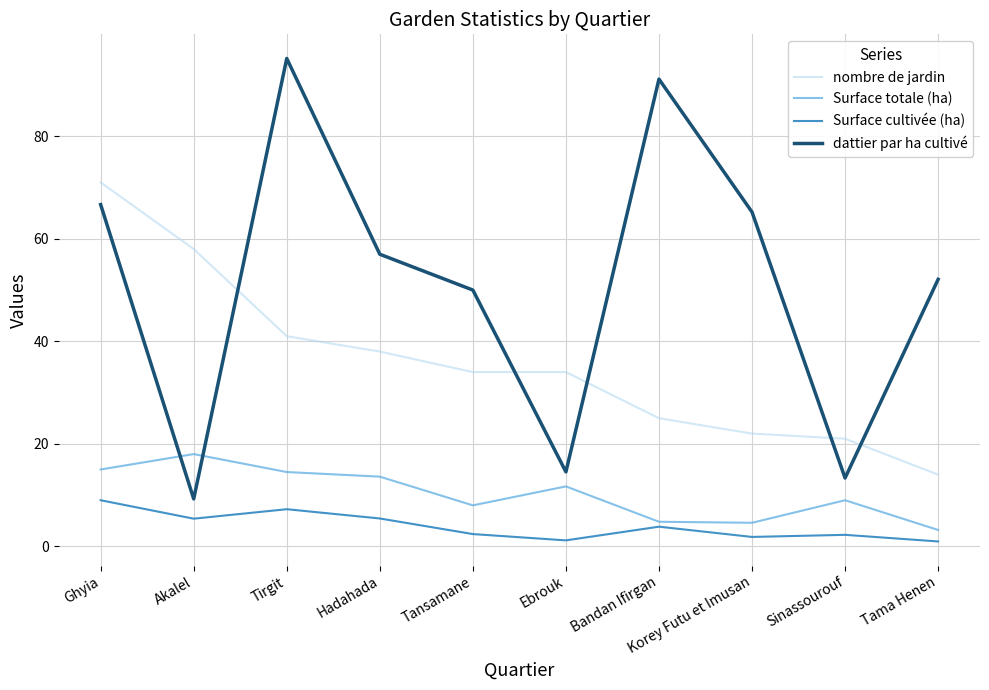

What is the sum of the Surface cultivée (ha) values at Hadahada and Tirgit?

12.7